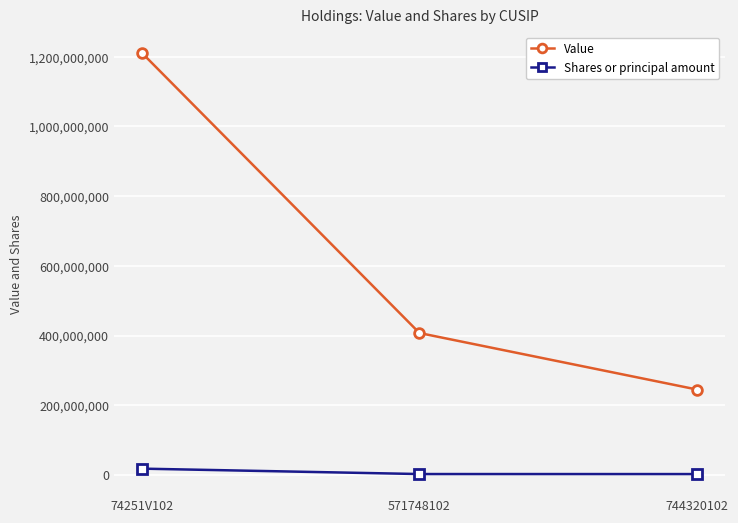

How many series are shown in this chart?

2